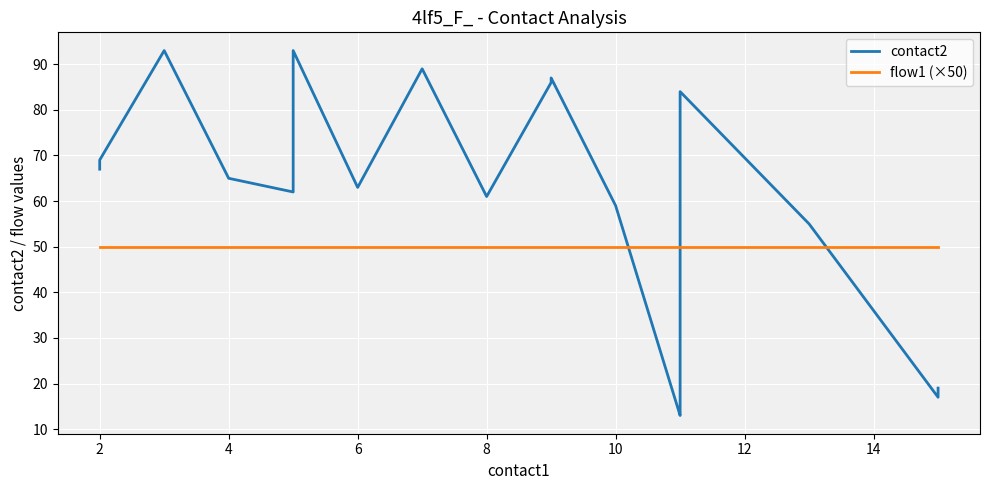

The value of flow1 (×50) at 8 is 50. True or false?

True